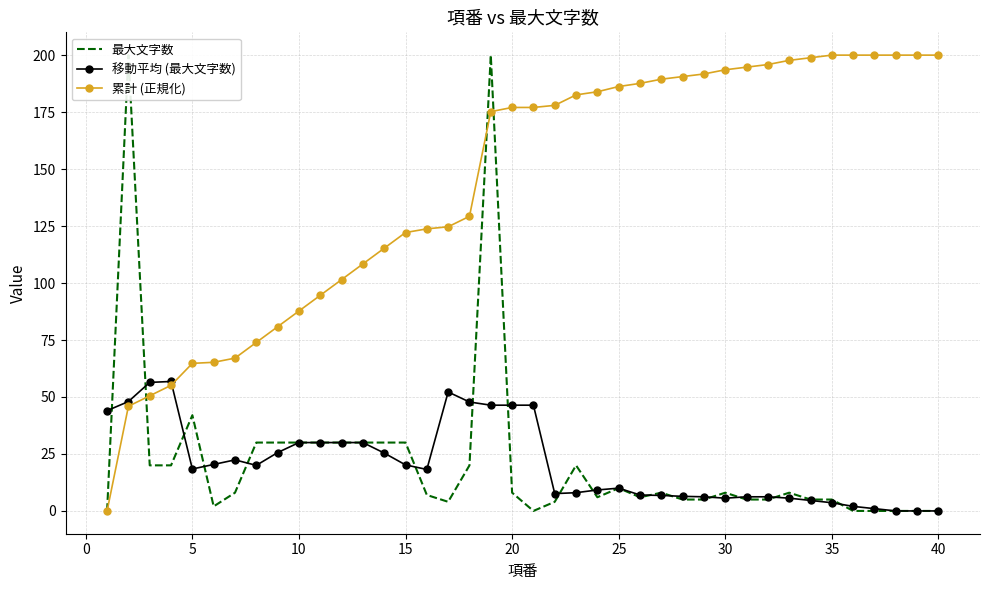

How many data points in 最大文字数 are above 8?

16